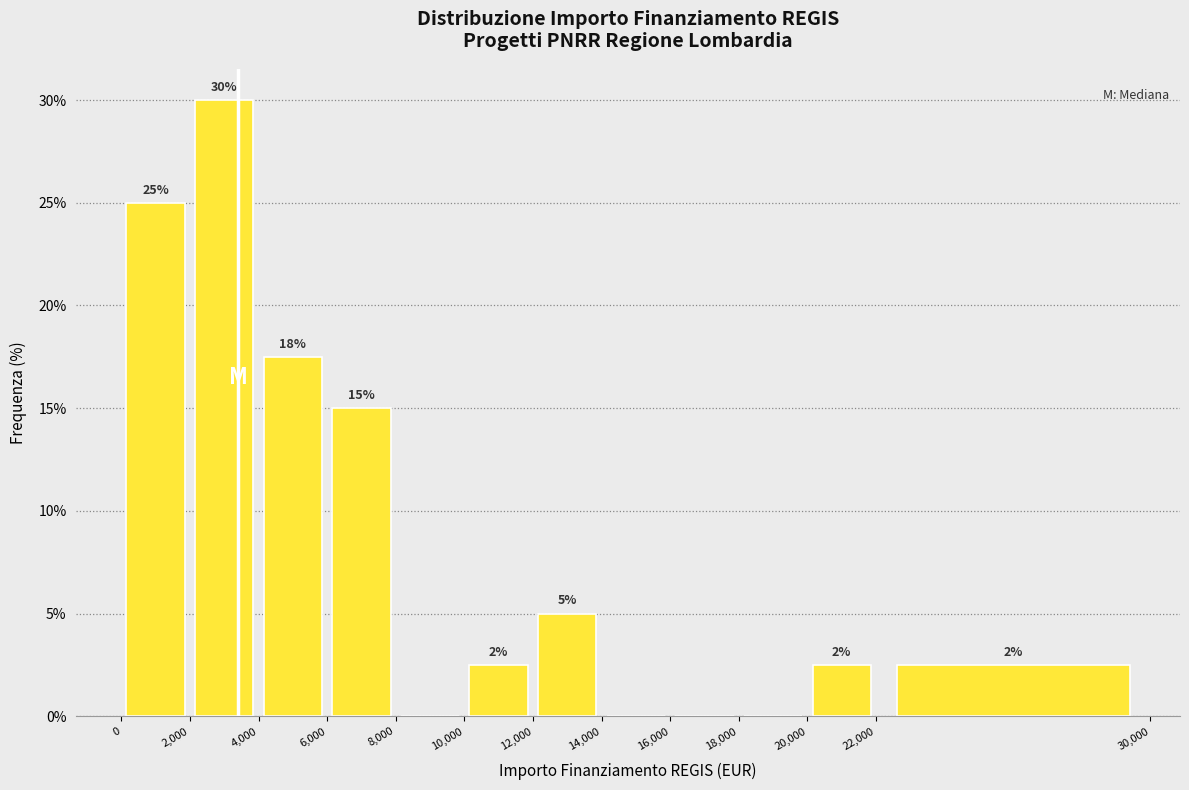

Over which range of the x-axis is the bar tallest?

2,000 to 4,000